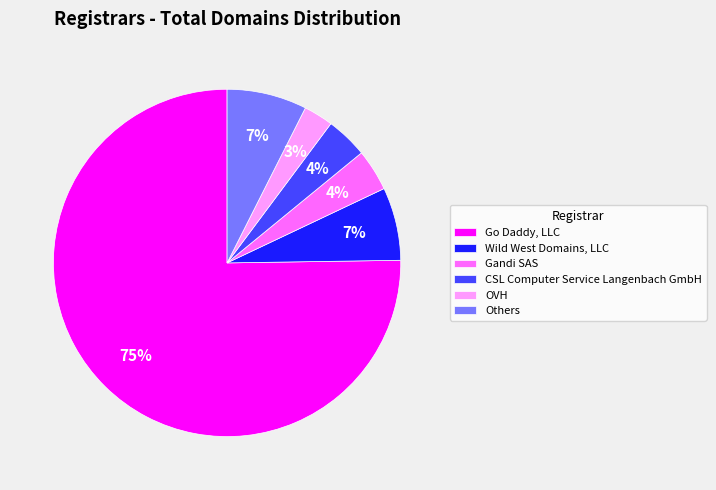

What percentage is the Wild West Domains, LLC slice, to the nearest percent?

7%